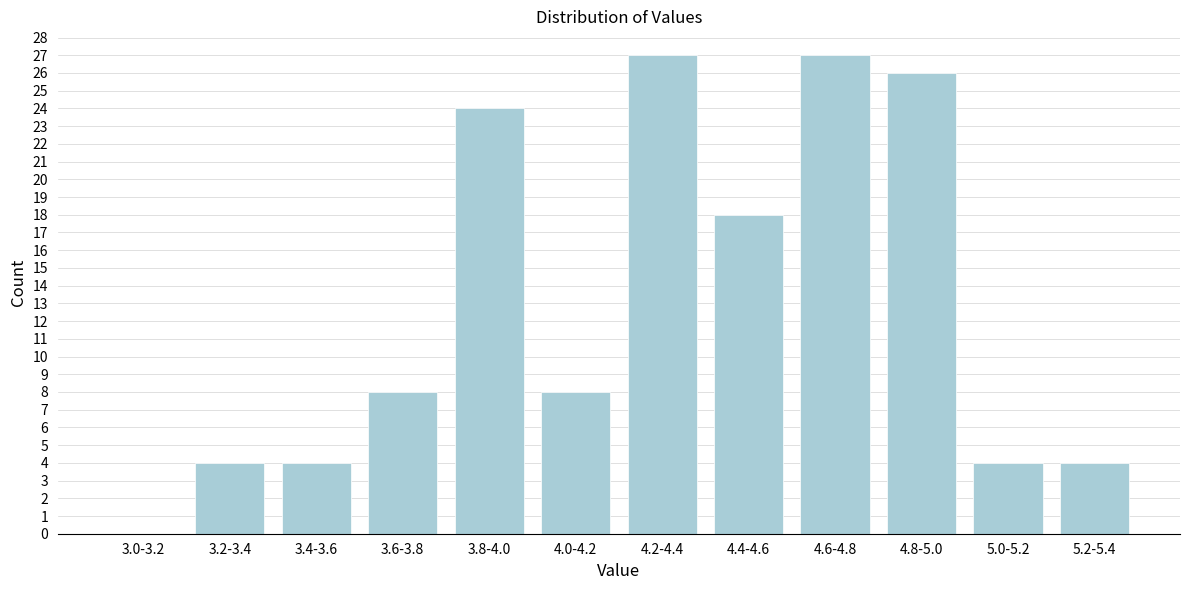

Reading right to left, transcribe all the data shown in this chart.

5.2-5.4=4	5.0-5.2=4	4.8-5.0=26	4.6-4.8=27	4.4-4.6=18	4.2-4.4=27	4.0-4.2=8	3.8-4.0=24	3.6-3.8=8	3.4-3.6=4	3.2-3.4=4	3.0-3.2=0